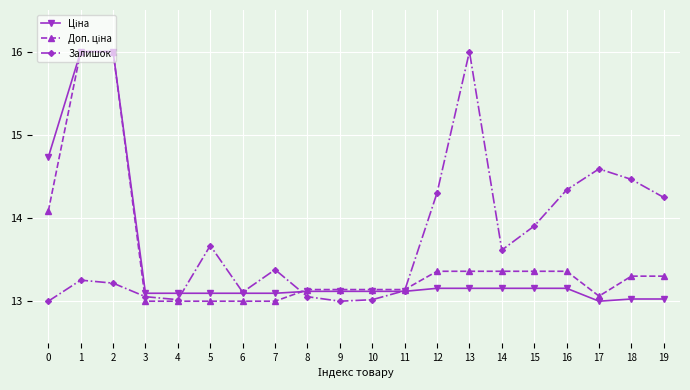

What is the spread (max minus min) of values at 5?

0.7